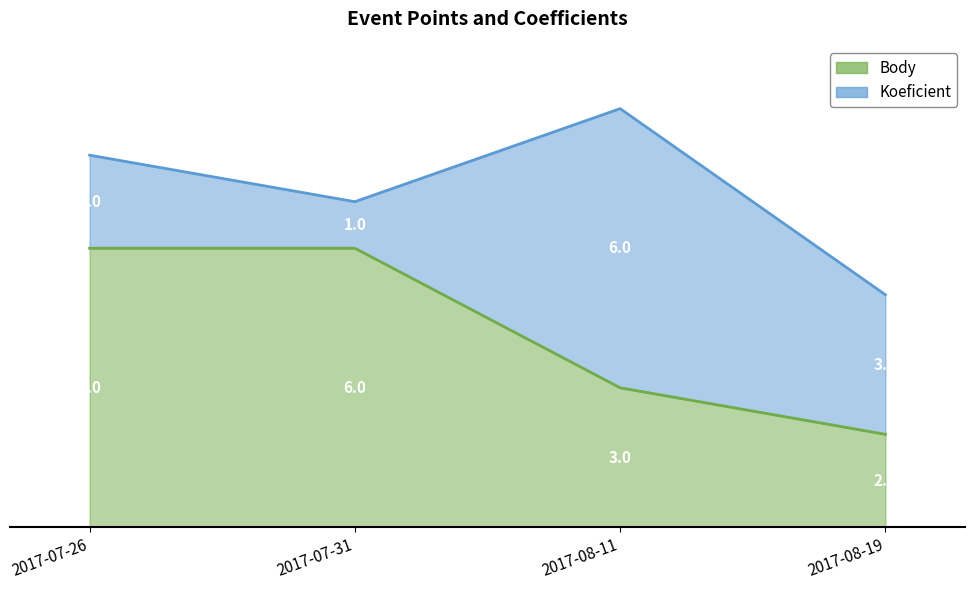

True or false: the data has more than 0 interior local peaks.

False